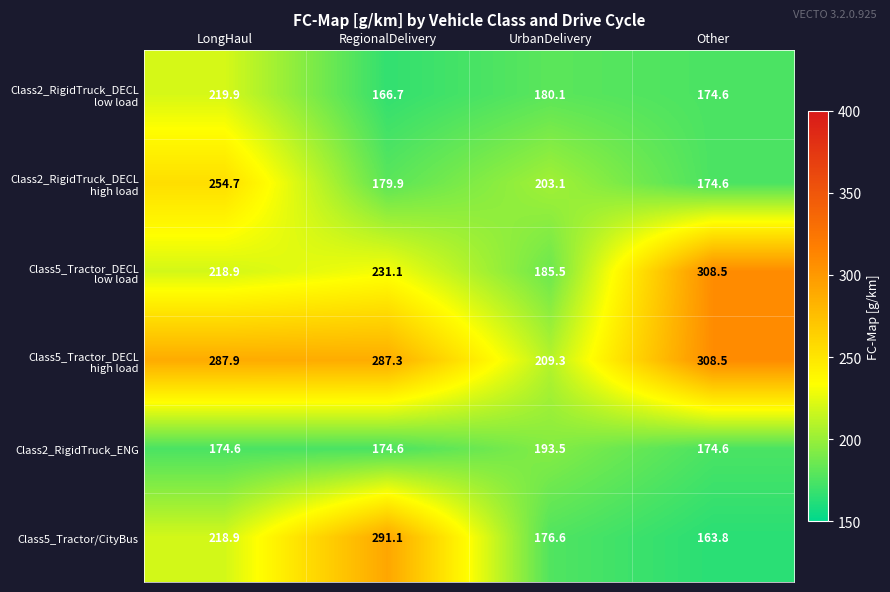

What is the difference between the highest and lowest values at RegionalDelivery?

124.4